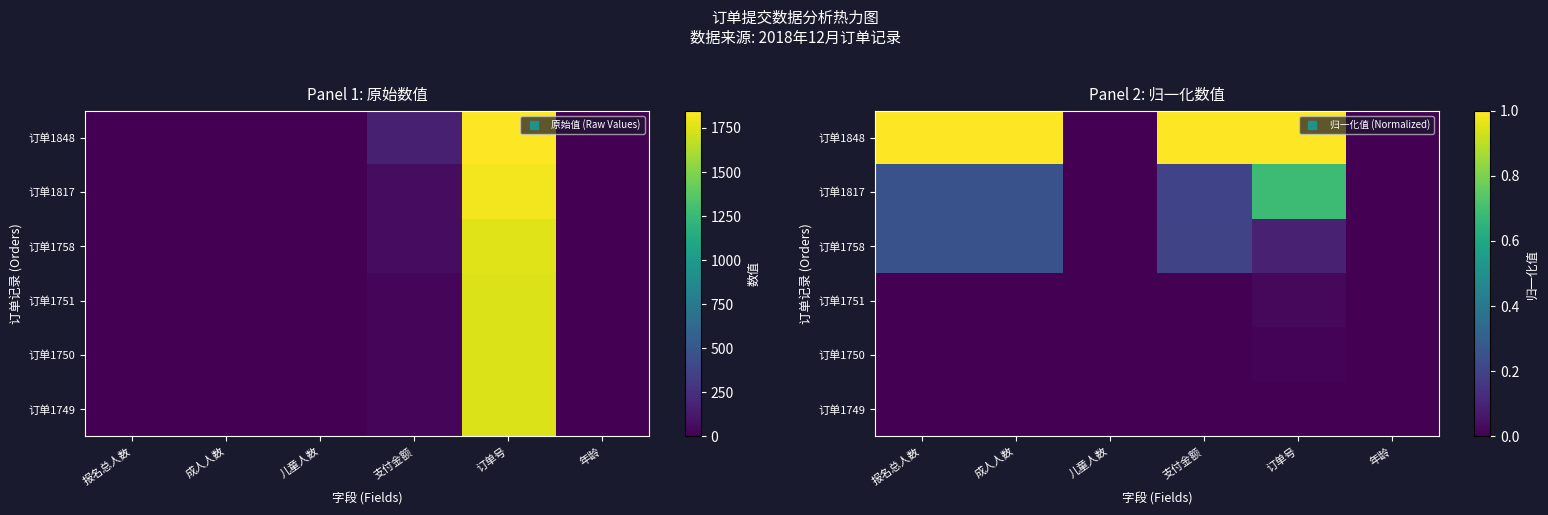

Count the 订单1758 values in the range 0 to 1.

6